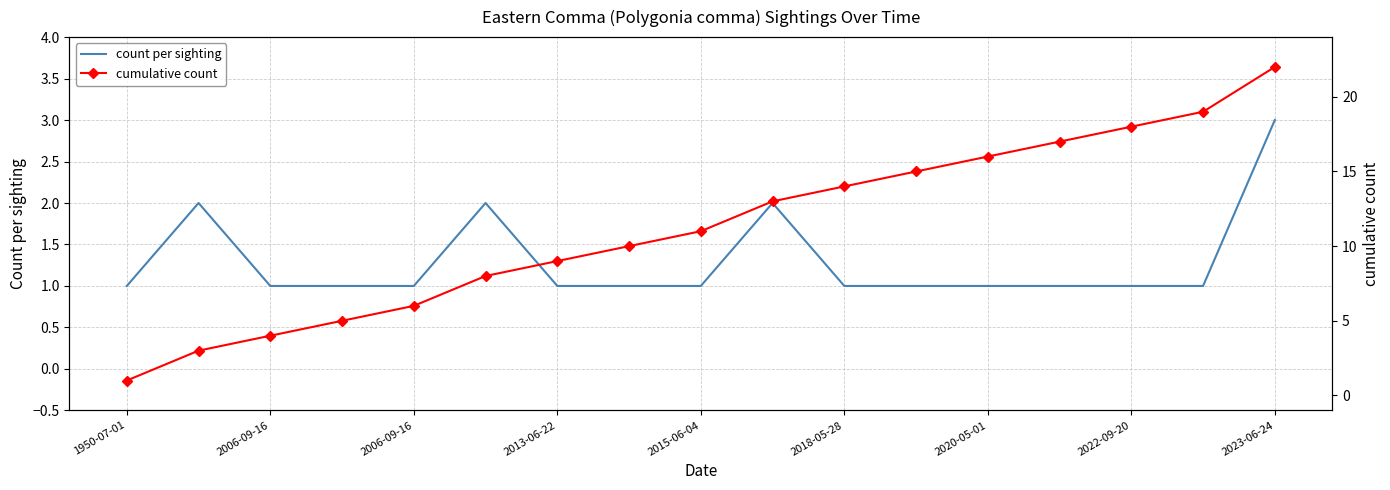

Is this an area chart (filled region under the line)?

No